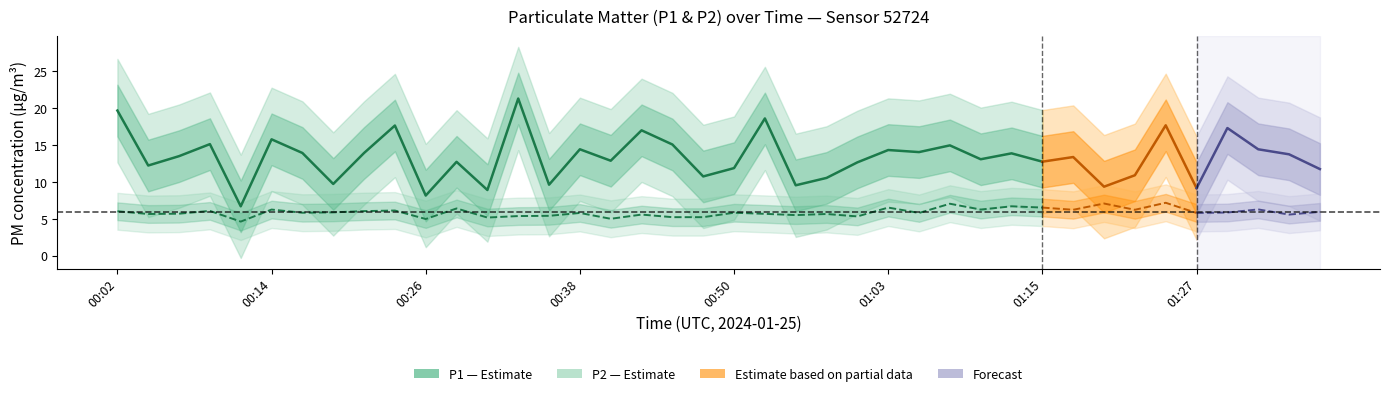

True or false: P2 (Estimate) has a value of 3.3 at 00:14.

False